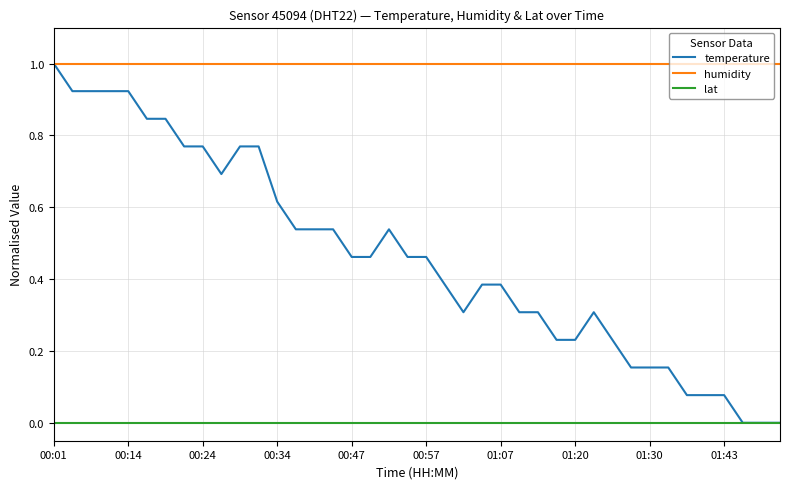

Which series has the largest range (max minus min)?

temperature